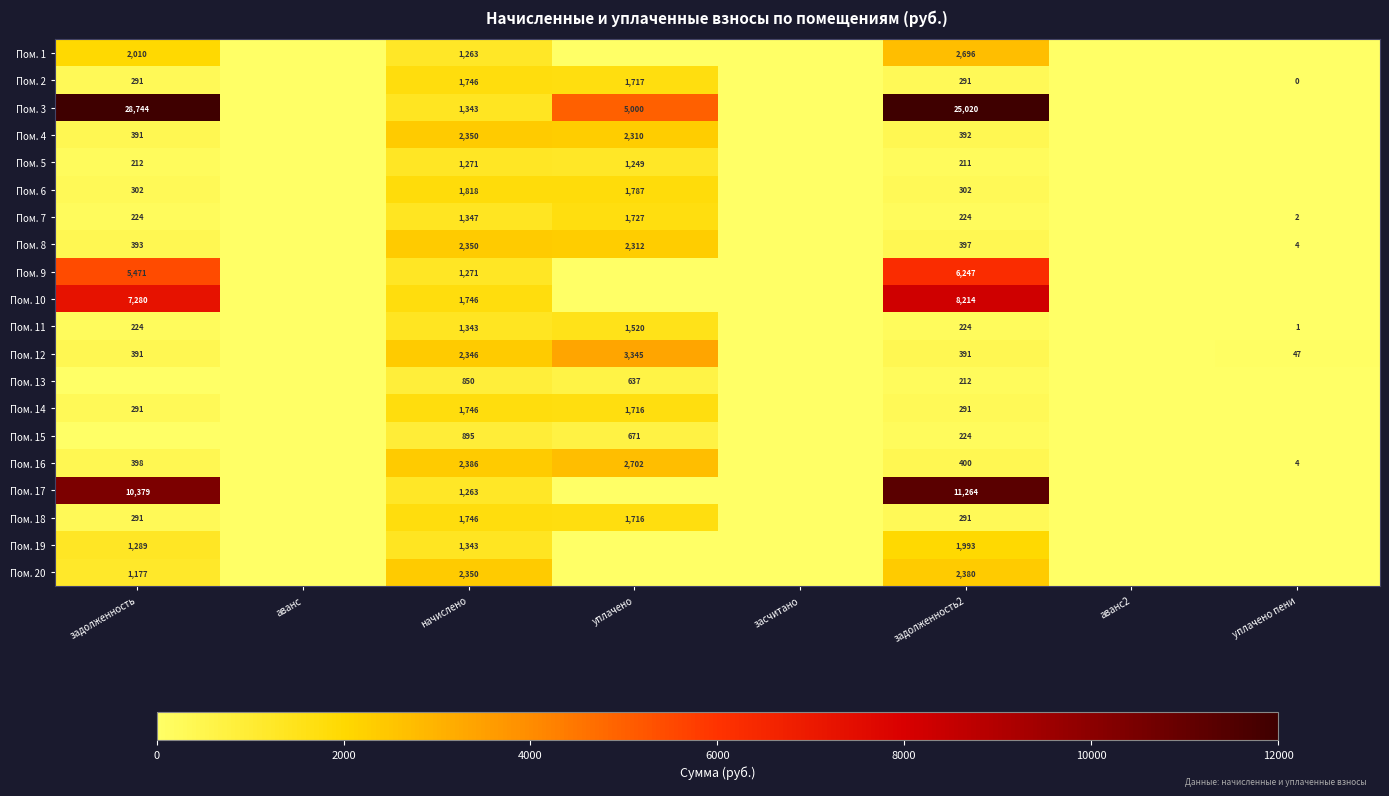

Is it true that Пом. 12 equals 32 at уплачено пени?

False